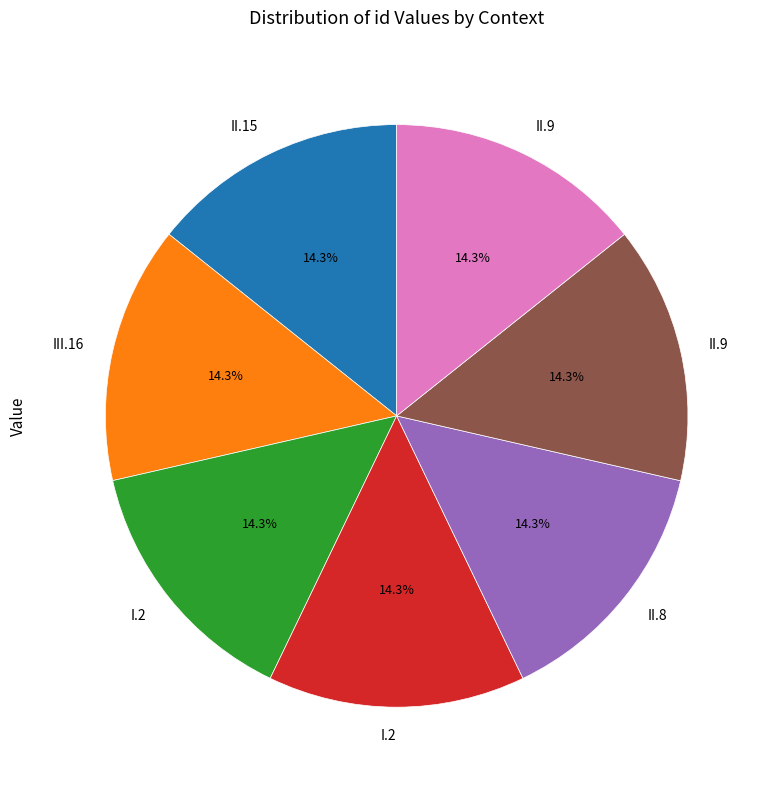

How many segments does this pie chart have?

7